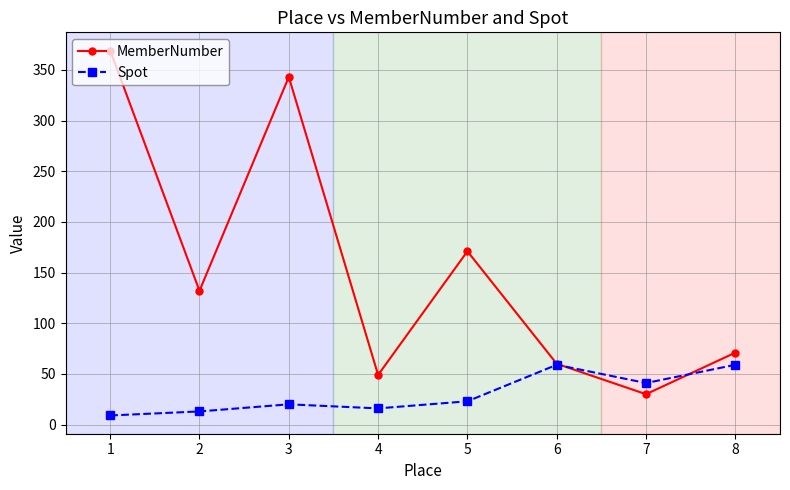

What is the spread (max minus min) of values at 5?

148